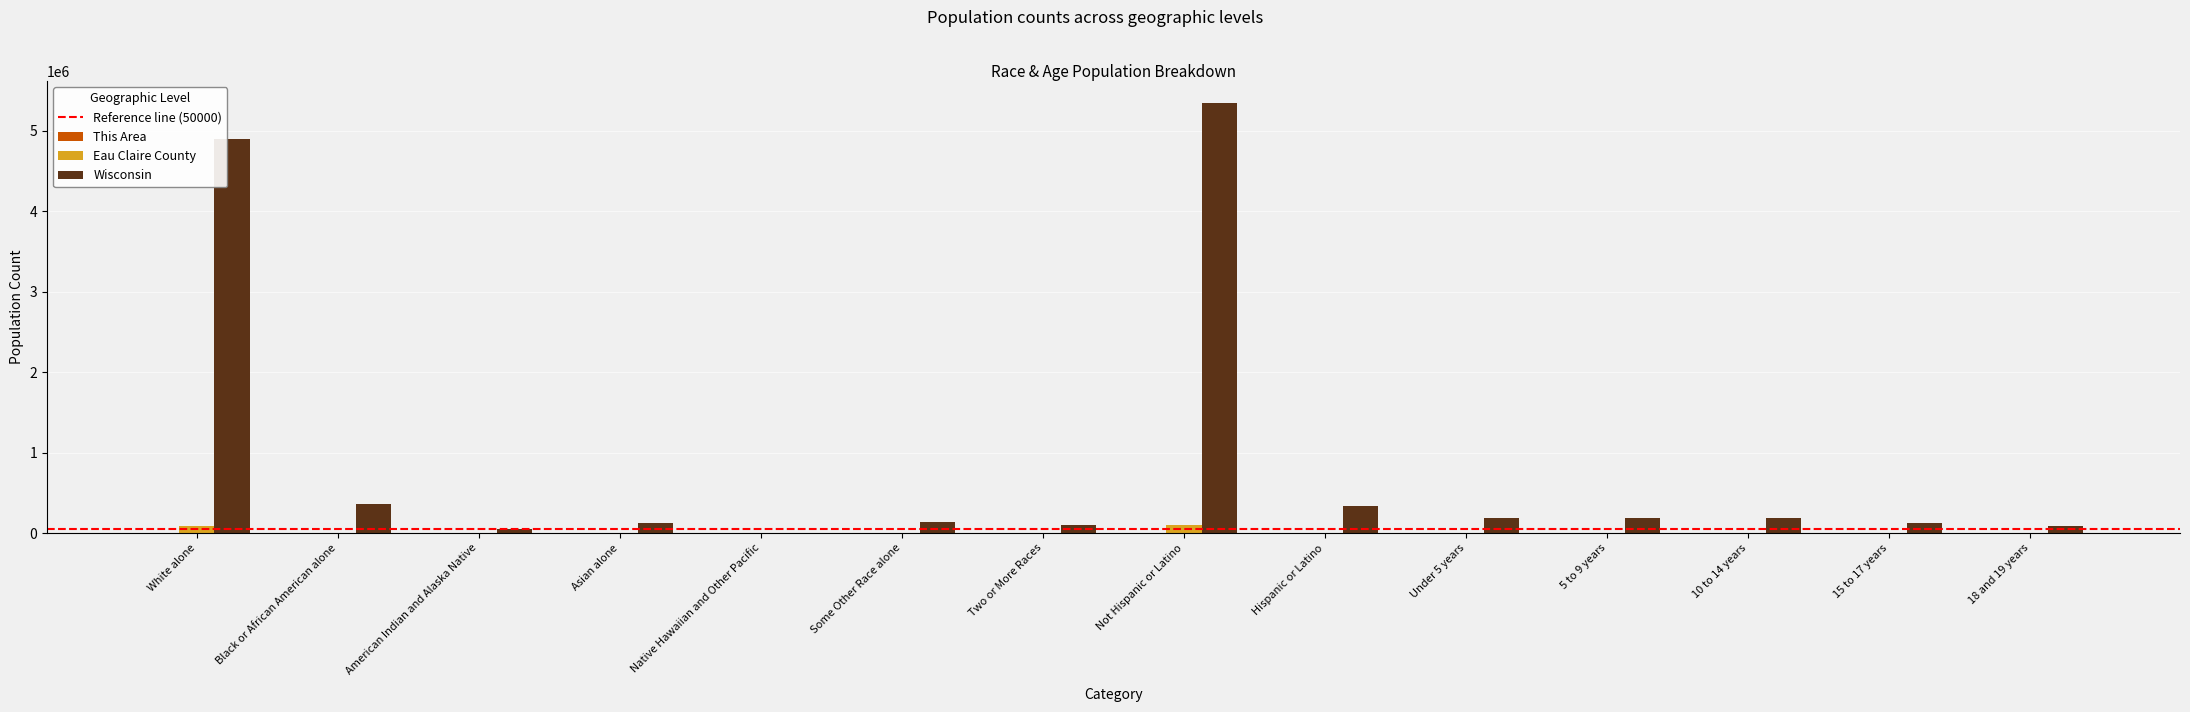

Which category has the highest value in the Wisconsin series?

Not Hispanic or Latino